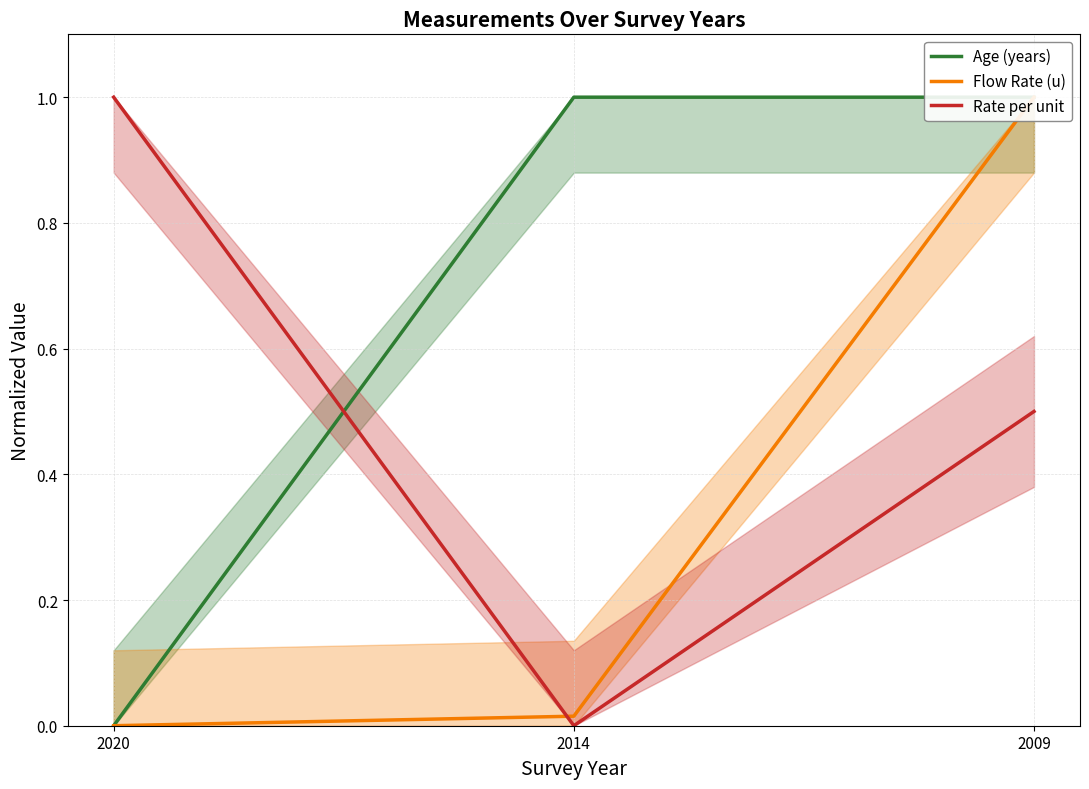

What is the difference between the maximum and minimum values in the Flow Rate (u) series?

1.0